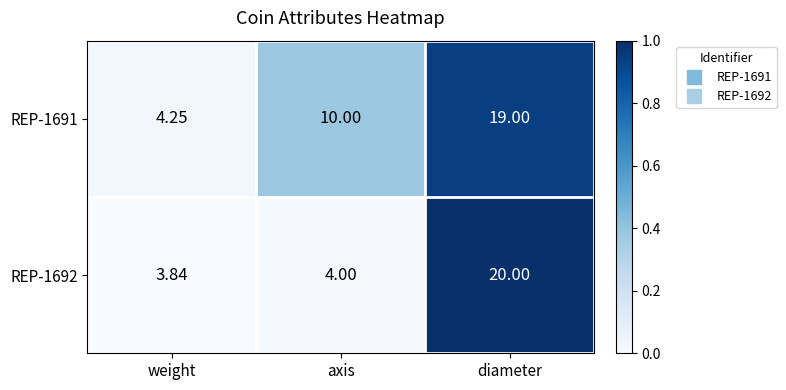

Which series has the widest spread of values?

REP-1692